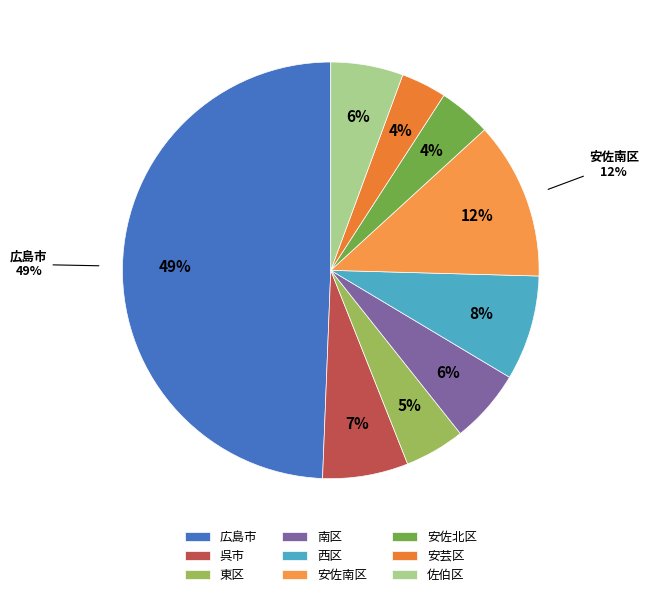

To the nearest percent, what is the combined percentage of 安佐南区 and 安芸区?

16%